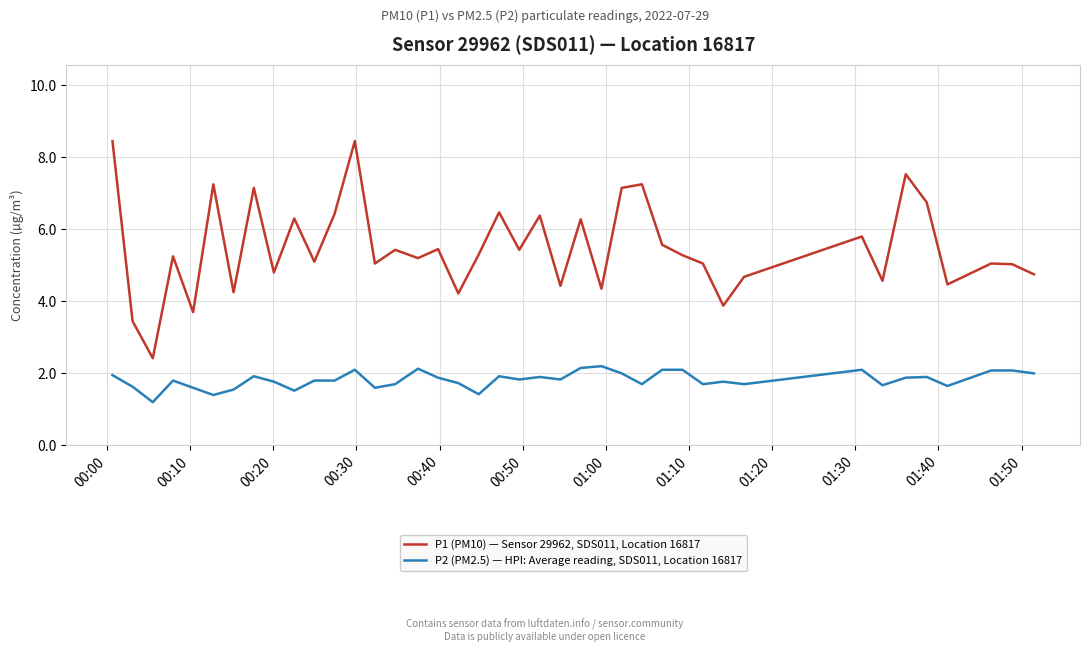

True or false: P2 (PM2.5) — HPI: Average reading, SDS011, Location 16817 and P1 (PM10) — Sensor 29962, SDS011, Location 16817 intersect in this chart.

False